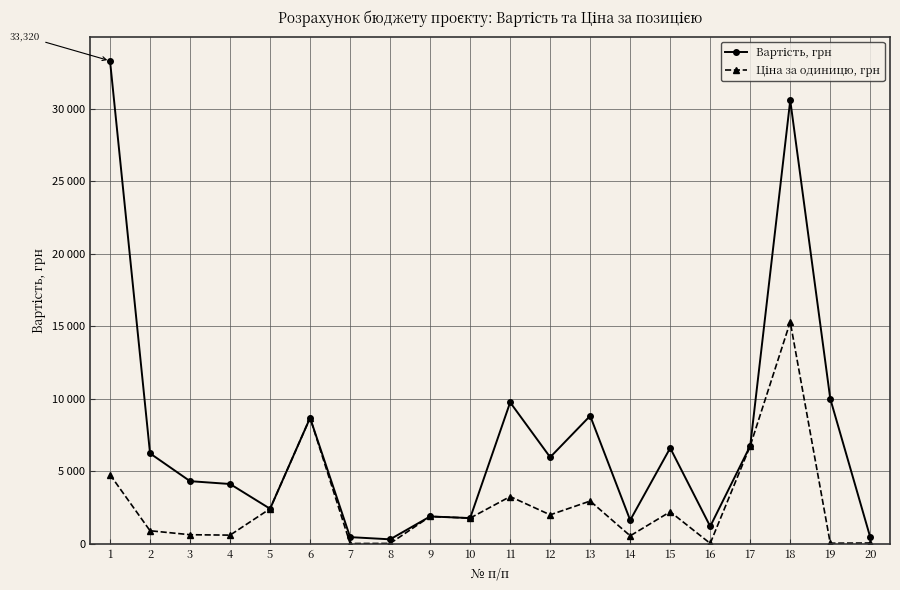

What is the average value of the Вартість, грн series?

7259.3